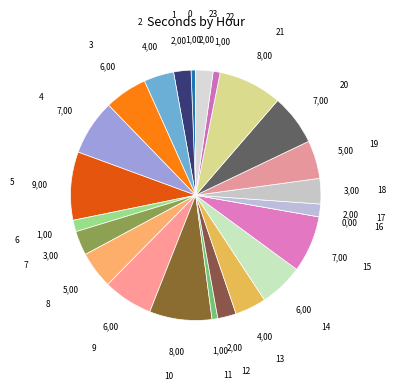

Is there any slice that represents more than half of the pie?

No